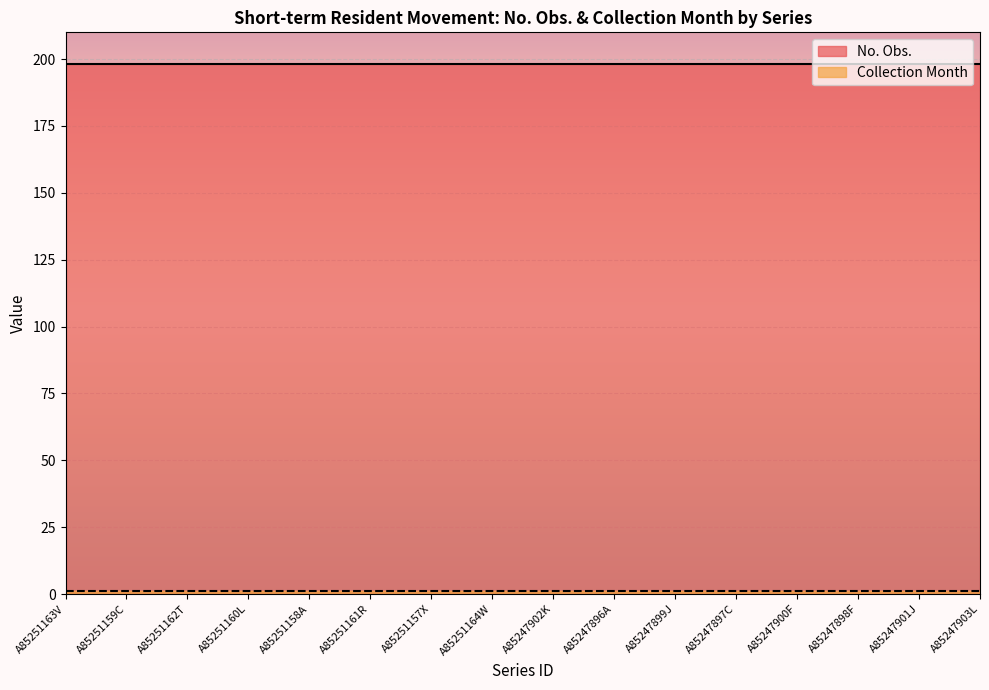

Which category has the highest value in the No. Obs. series?

A85251163V